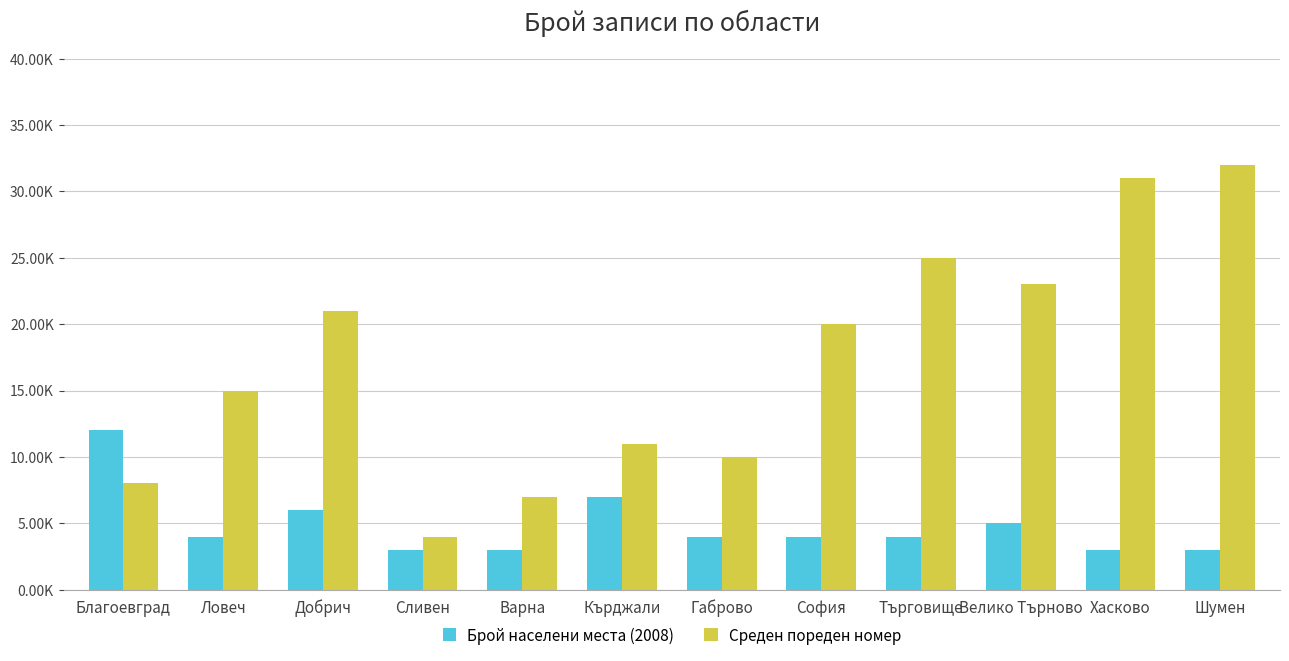

What is the greatest value displayed?

32